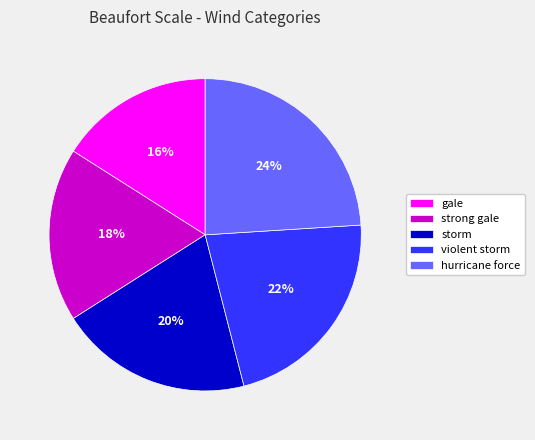

To the nearest percent, what percentage of the pie is storm?

20%